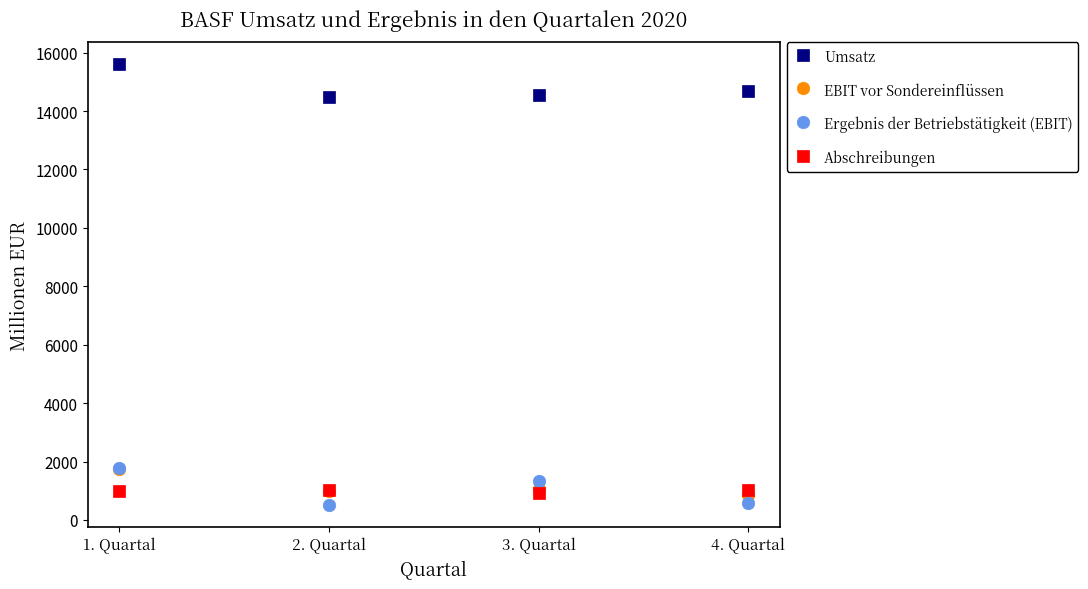

Where is the first local maximum for Ergebnis der Betriebstätigkeit (EBIT)?

3. Quartal